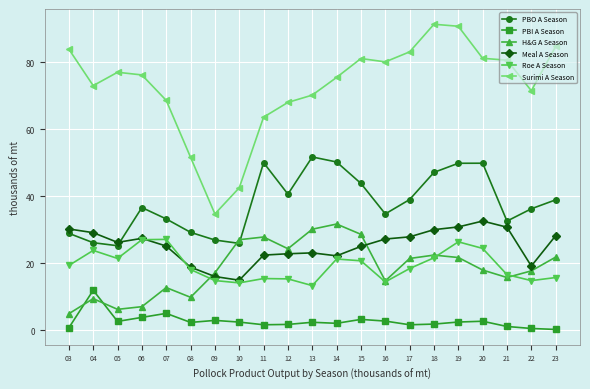

Is the value of PBO A Season at 23 greater than the value of Surimi A Season at 10?

No